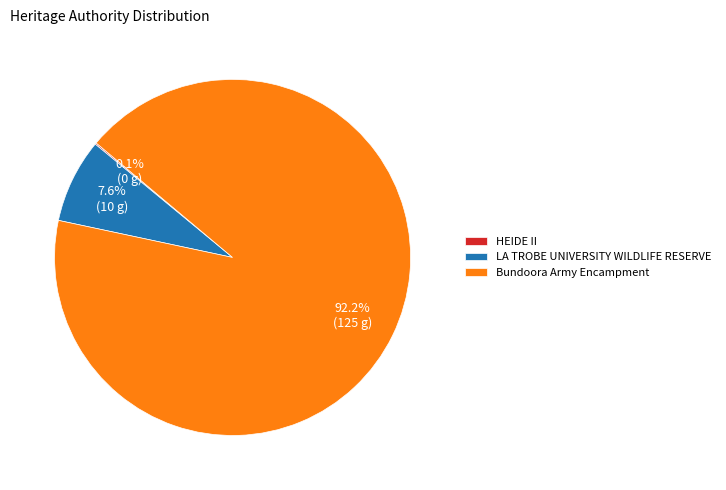

What is the largest slice in the pie chart?

Bundoora Army Encampment